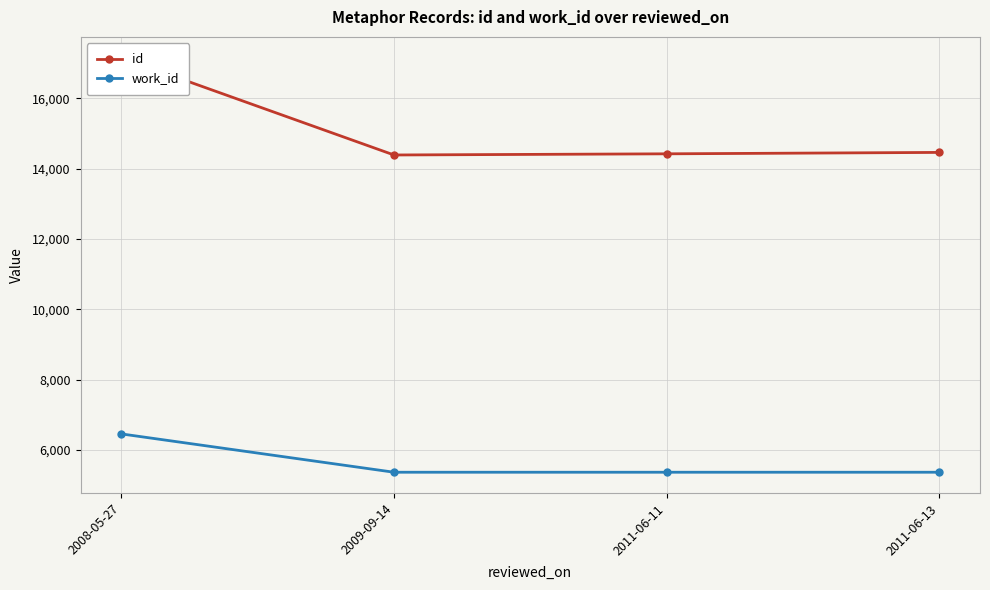

What is the lowest value of the work_id series?

5366